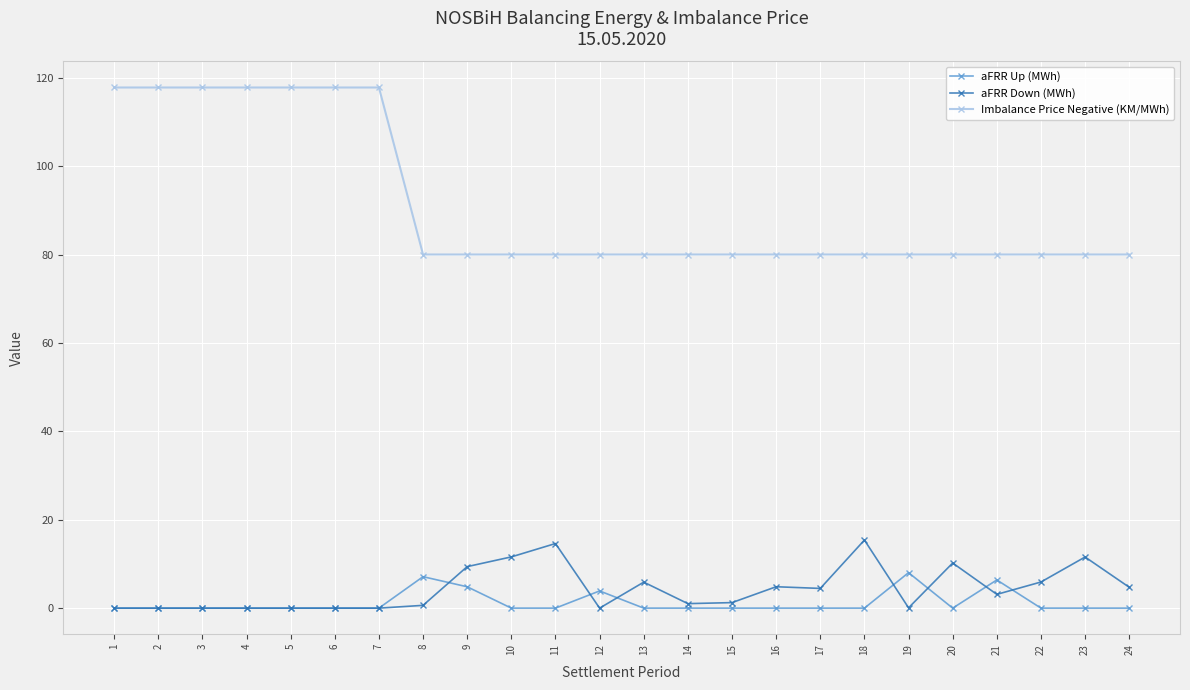

True or false: aFRR Down (MWh) and Imbalance Price Negative (KM/MWh) intersect in this chart.

False